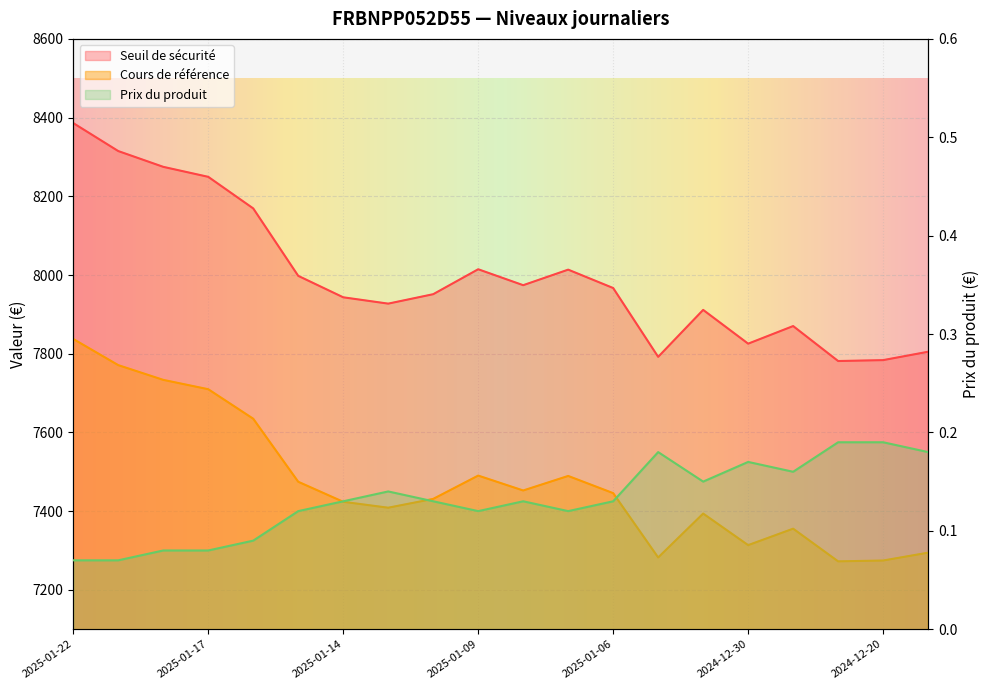

How many lines are shown in the chart?

3